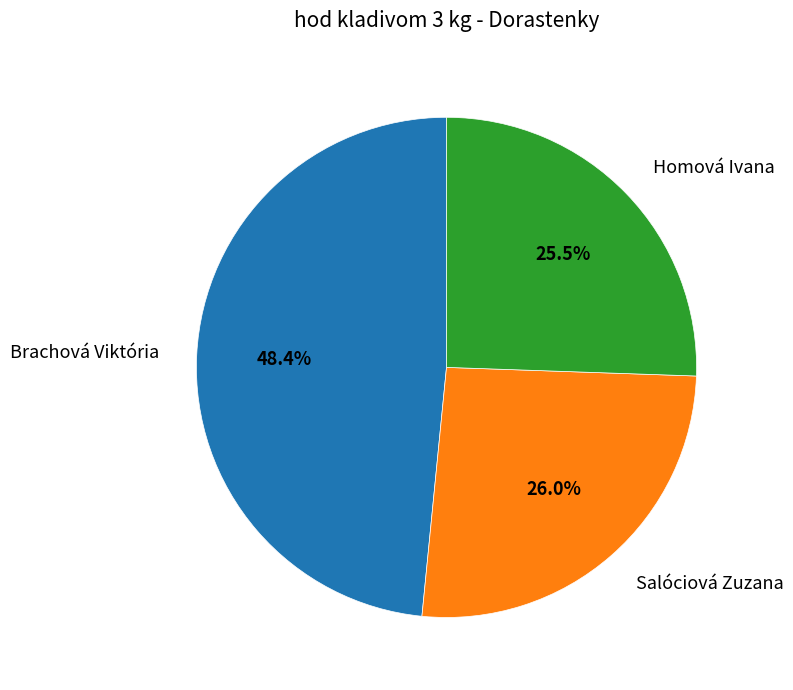

Is there a majority slice in this chart?

No